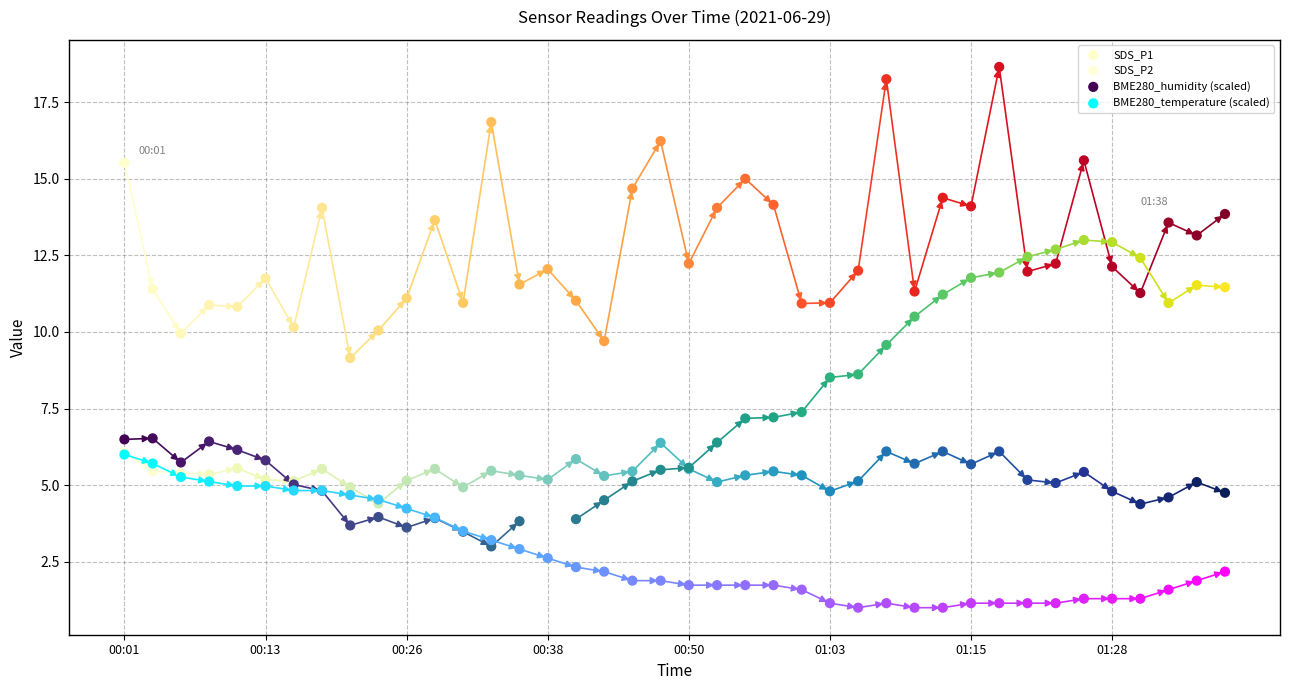

At how many categories does at least one series exceed 18?

2